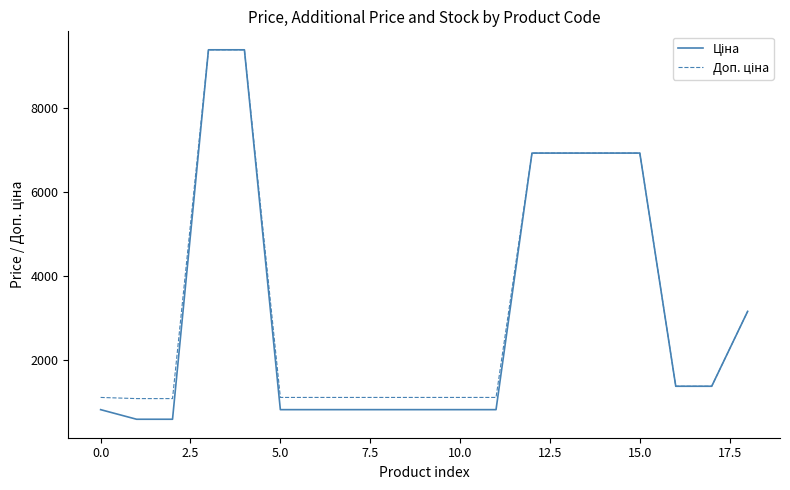

What is the maximum value shown in the chart?

9384.0